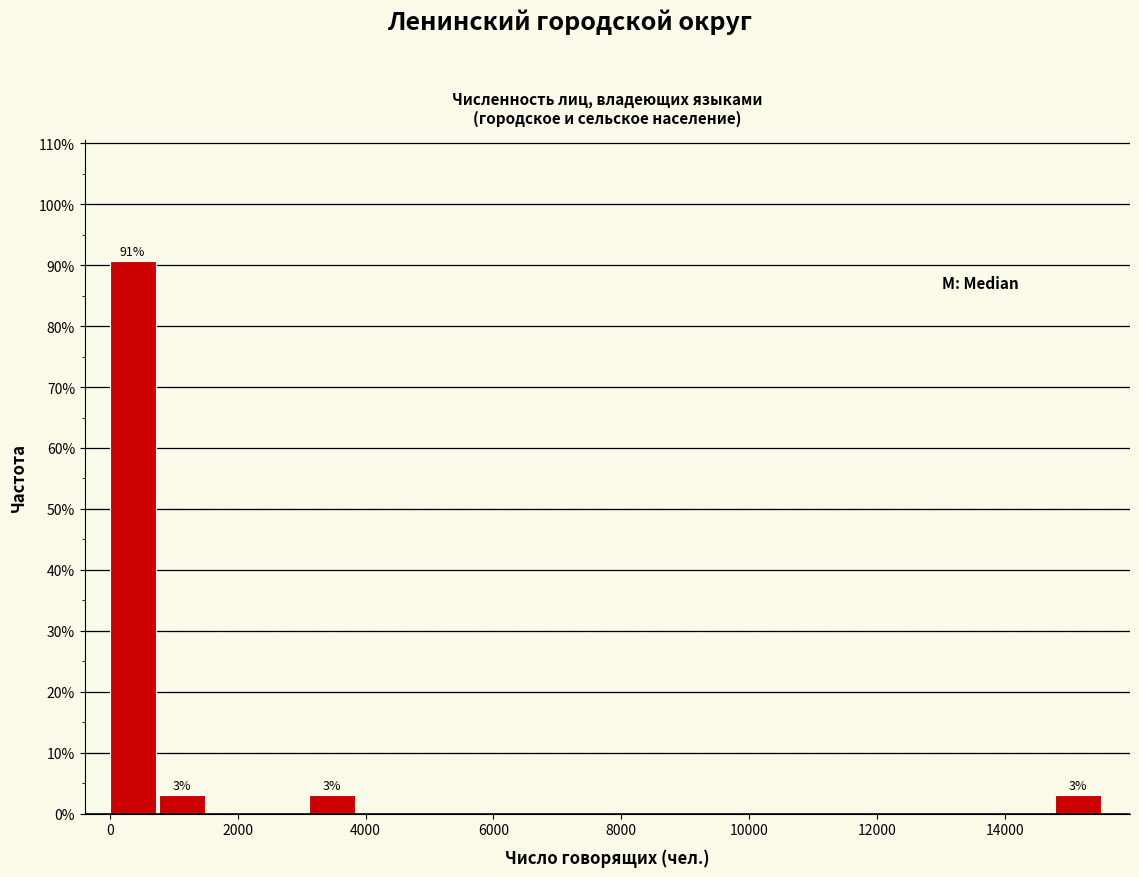

Read against the x-axis, roughly where is the centre of the tallest bar?

400